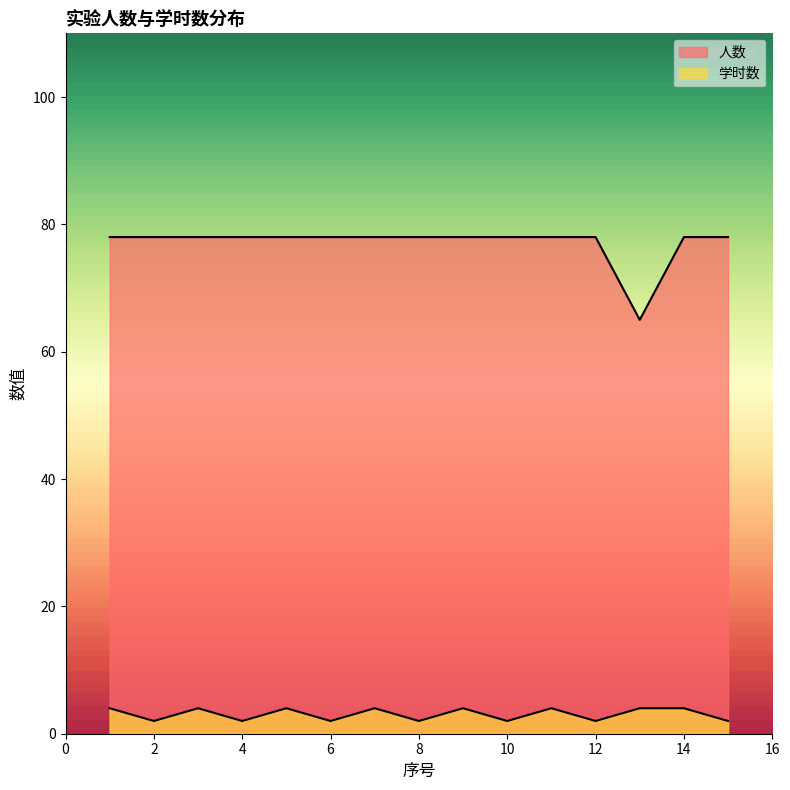

In 学时数, how many points are lower than both neighbors (excluding endpoints)?

6